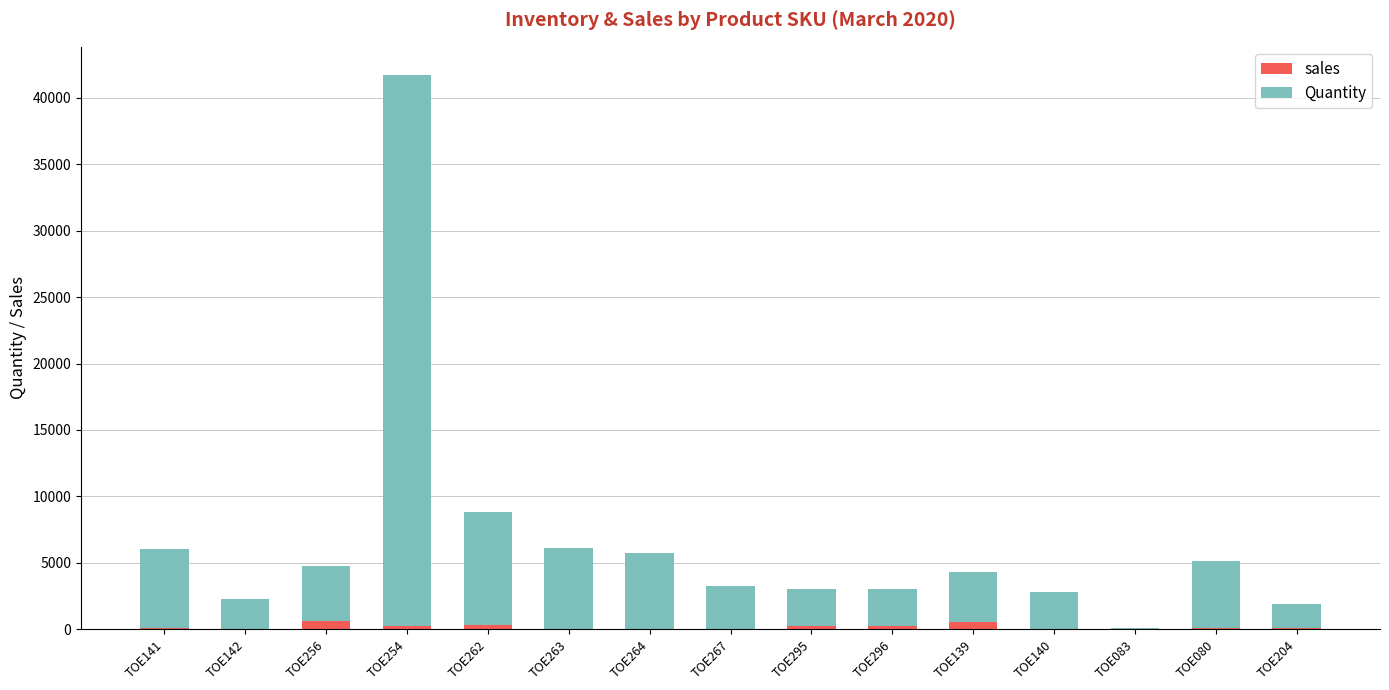

Are the bars grouped side by side (vs. stacked)?

No